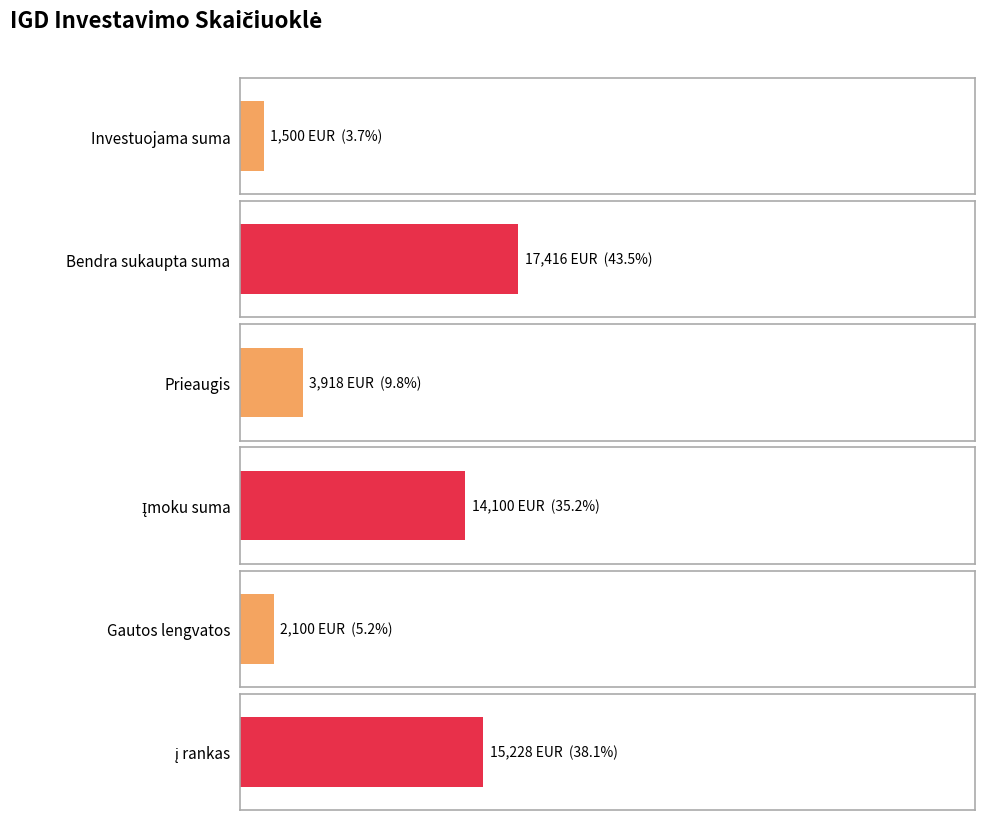

The į rankas series shows 41409.2 at 13. True or false?

False